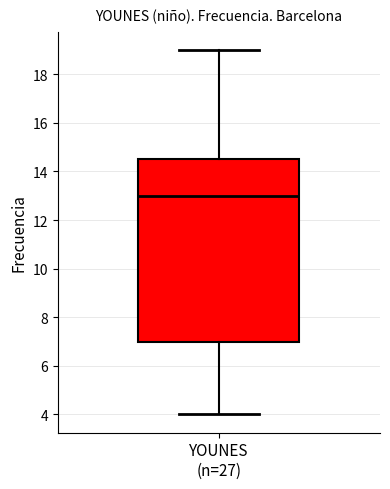

Where is the lower edge of the box for YOUNES (n=27) on the y-axis? The values are not printed on the chart, so give them approximately, as read against the axis.

7.0